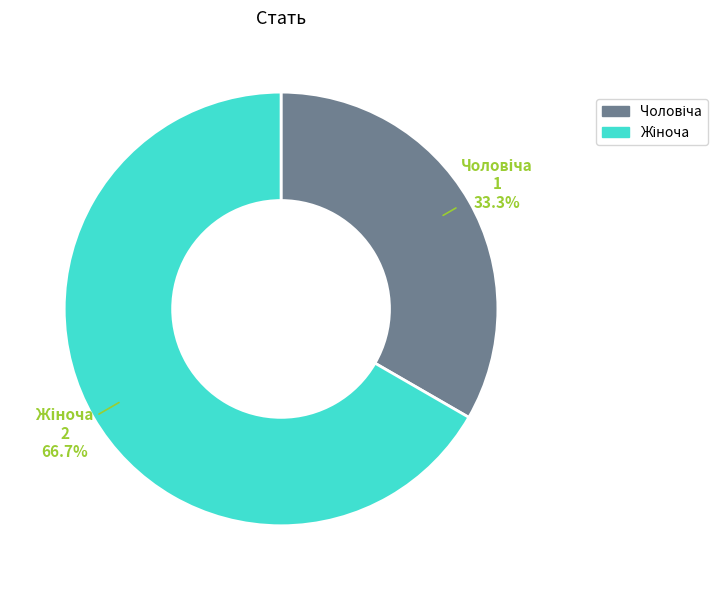

How many slices are in this pie chart?

2